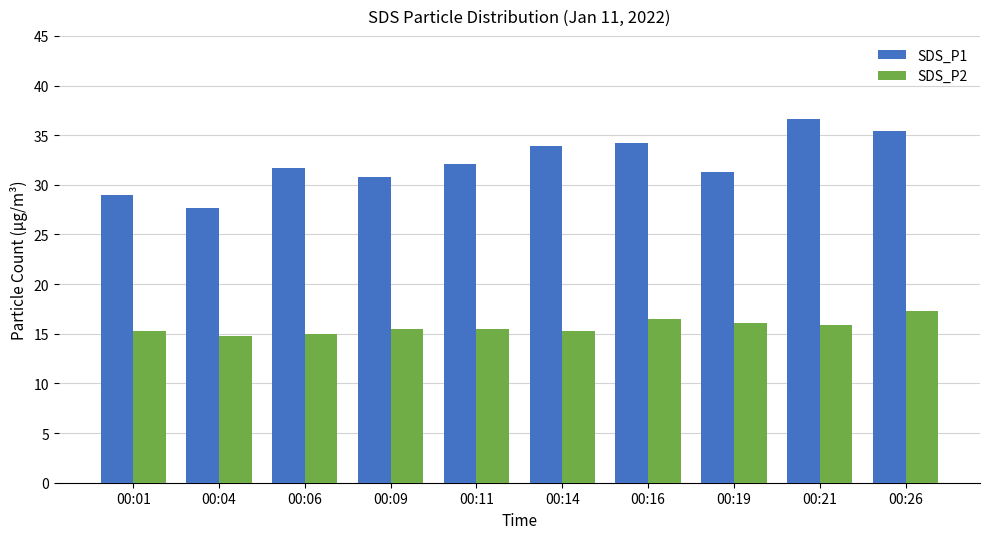

At how many categories does at least one series exceed 33?

4